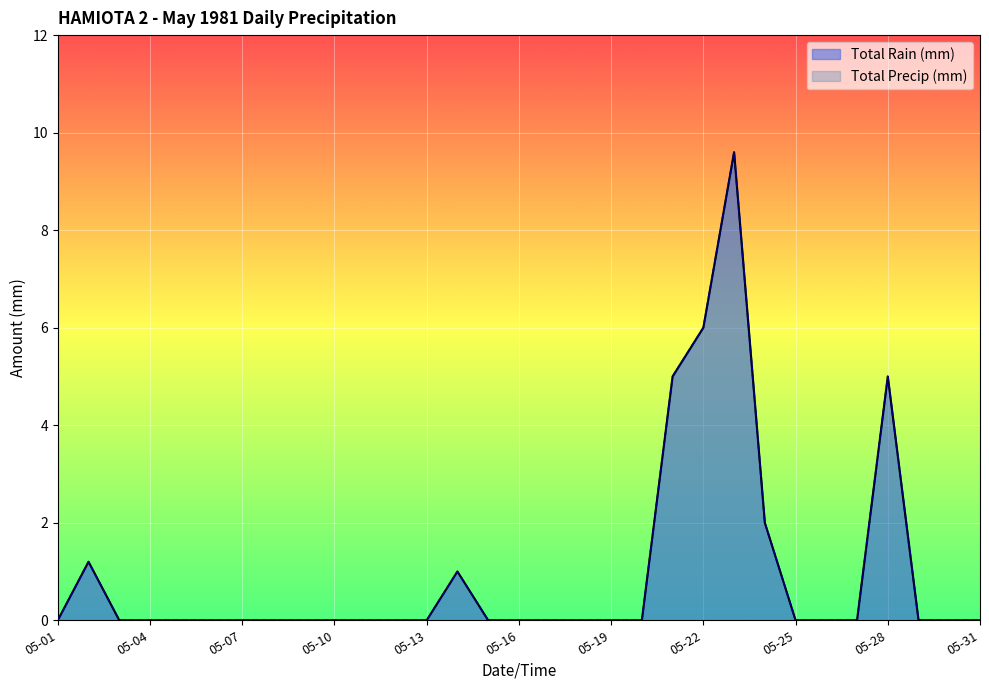

The value of Total Rain (mm) at 05-10 is 0.0. True or false?

True